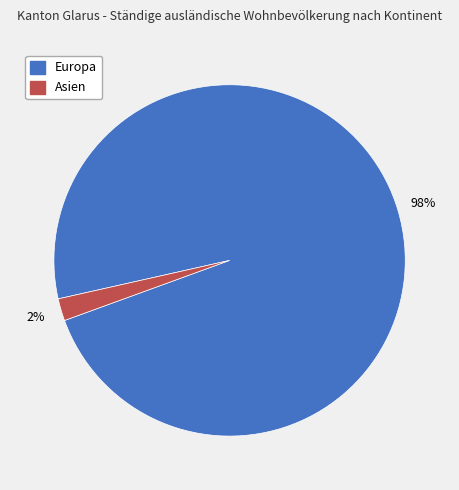

Is there any slice that represents more than half of the pie?

Yes